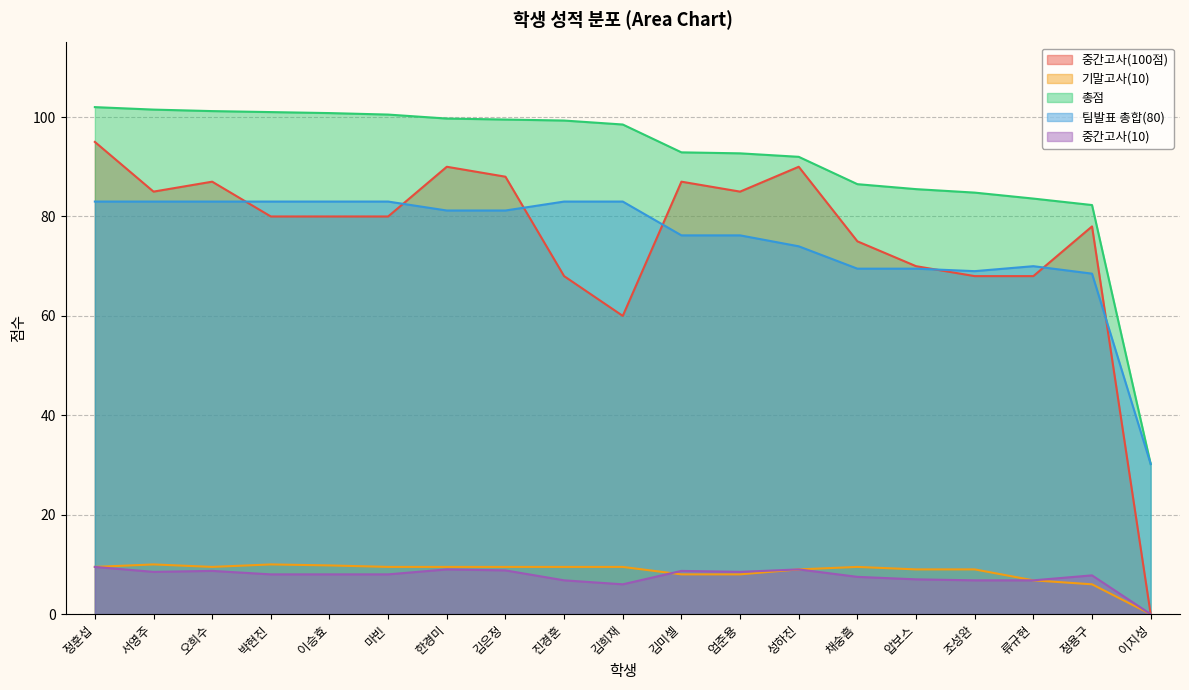

Which series has the largest total across all categories?

총점